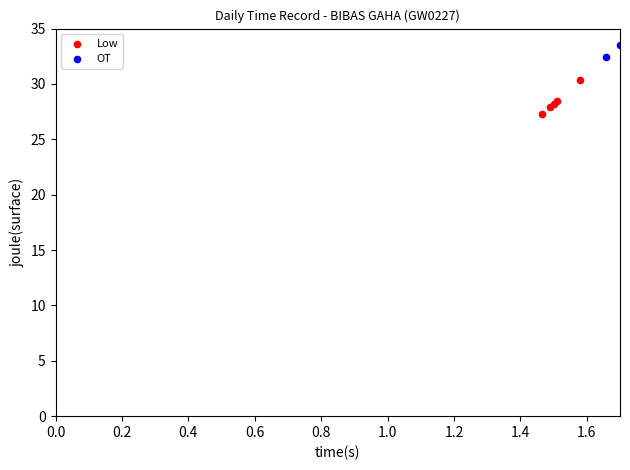

What are all the series names shown in the legend?

Low, OT